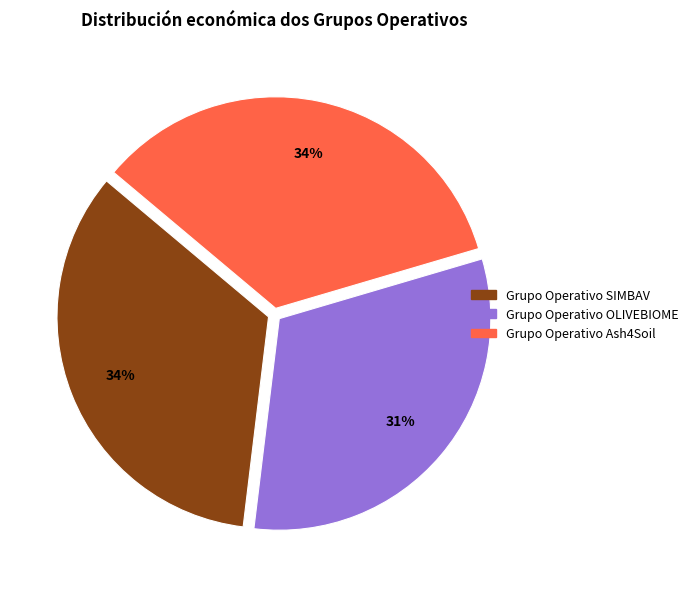

To the nearest percent, what is the difference between the largest and smallest slice percentages?

3%